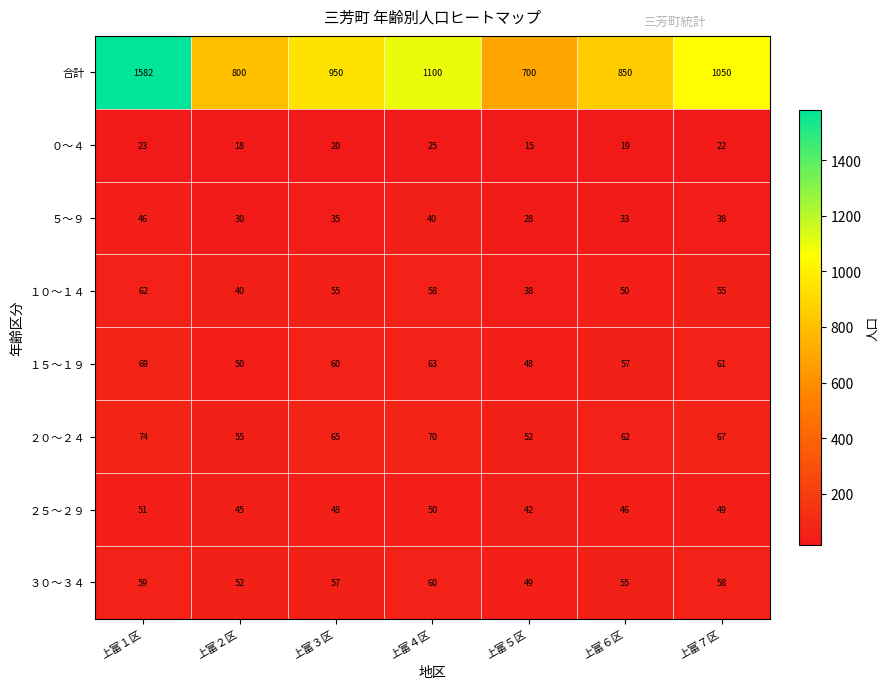

Which series changed the most between 上富２区 and 上富４区?

合計